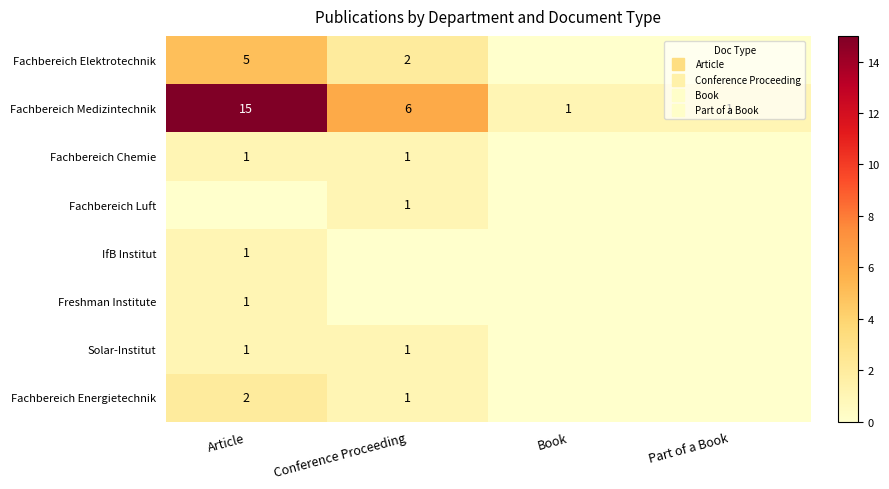

The Fachbereich Medizintechnik series shows 1 at Part of a Book. True or false?

True